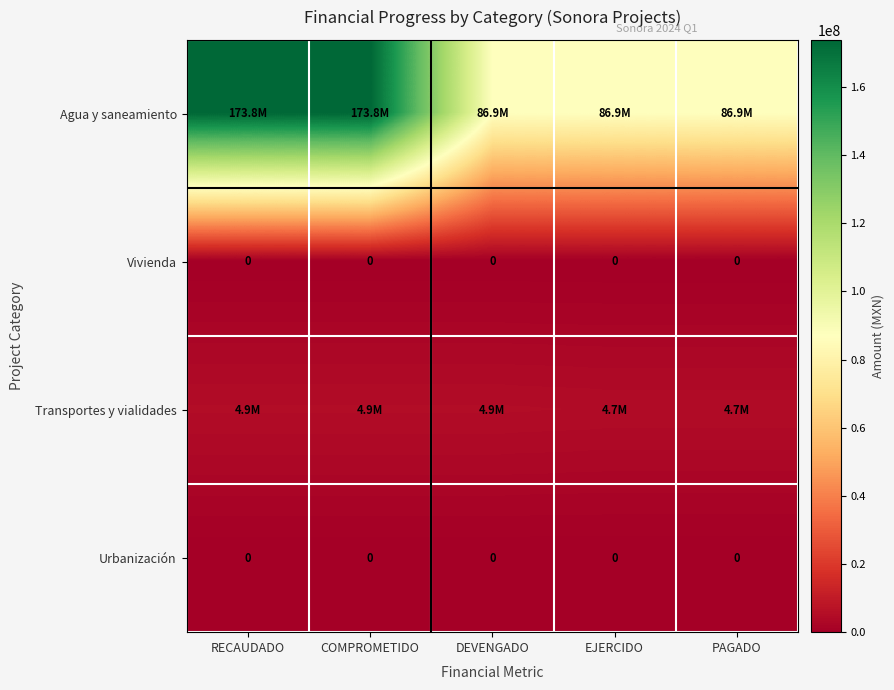

Which label corresponds to the largest value in the chart?

RECAUDADO